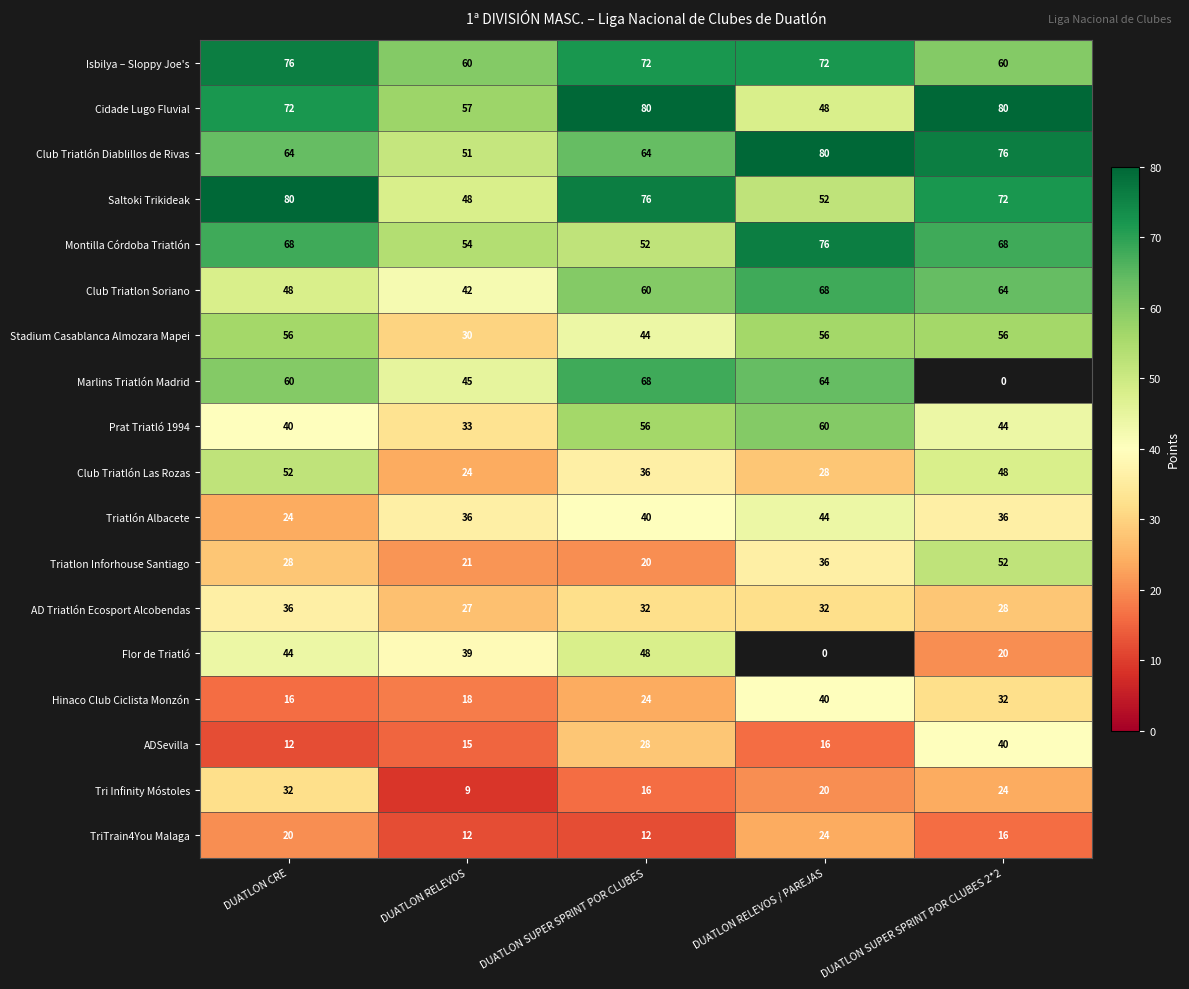

The value of Triatlón Albacete at DUATLON RELEVOS / PAREJAS is 44. True or false?

True